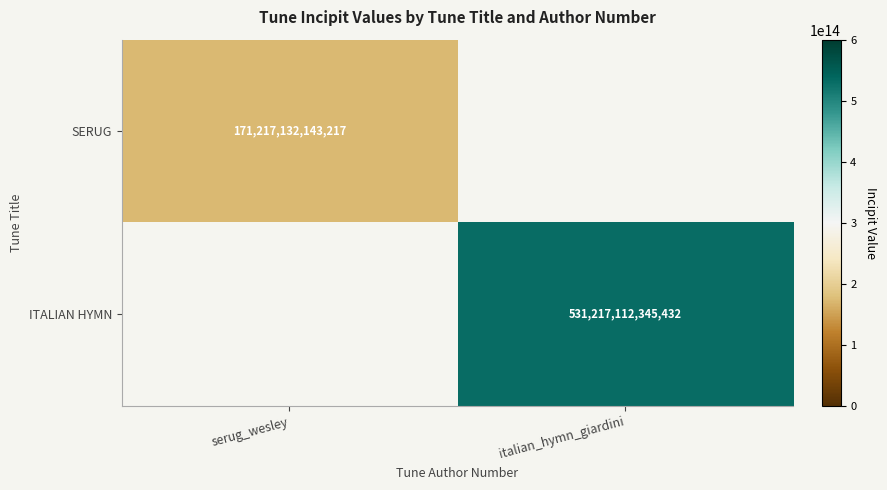

True or false: ITALIAN HYMN has a value of 225540389378637 at italian_hymn_giardini.

False